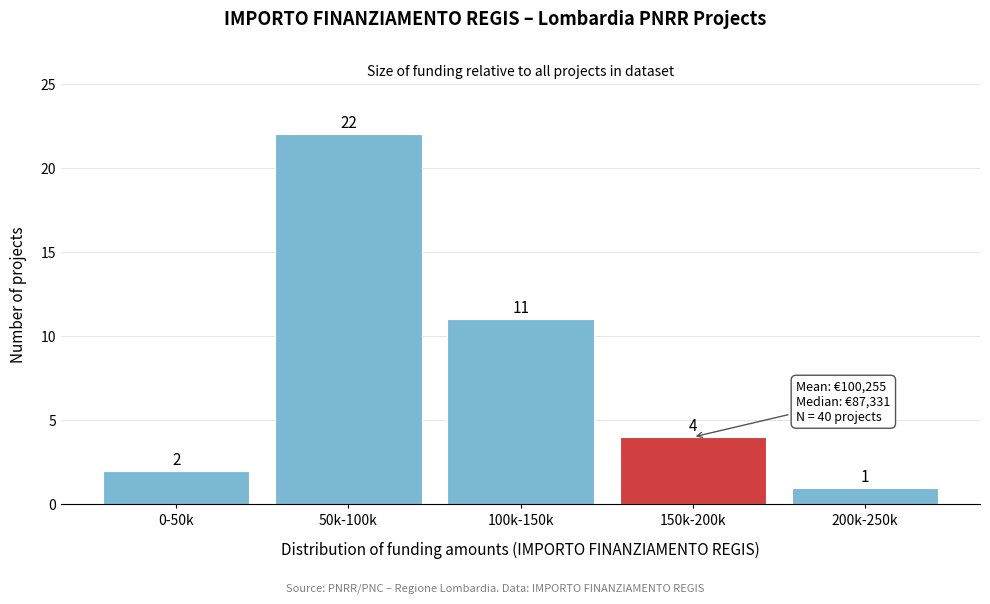

Reading left to right, list all the values displayed in this chart.

0-50k=2	50k-100k=22	100k-150k=11	150k-200k=4	200k-250k=1